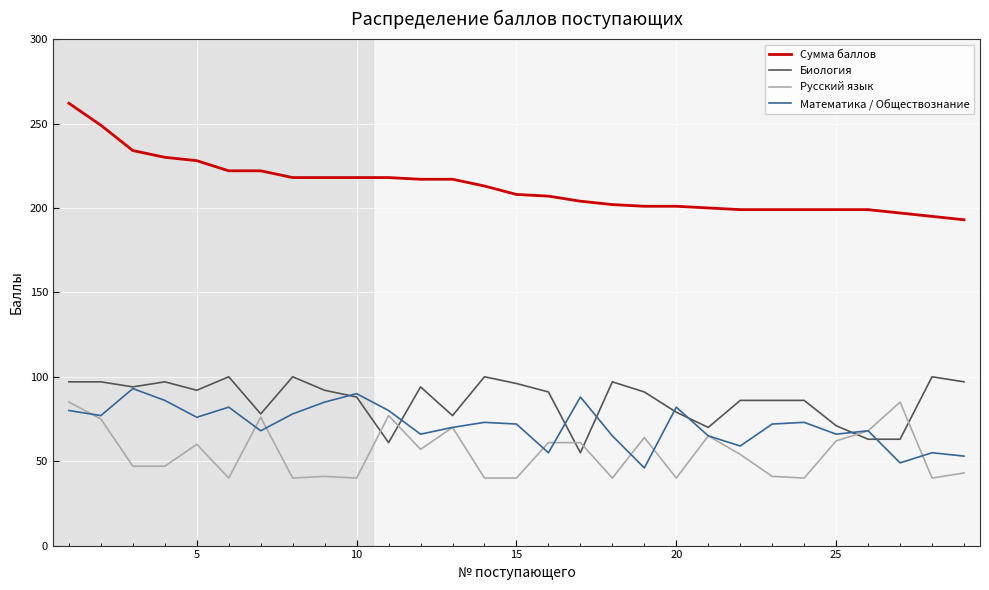

What is the highest value of the Биология series?

100